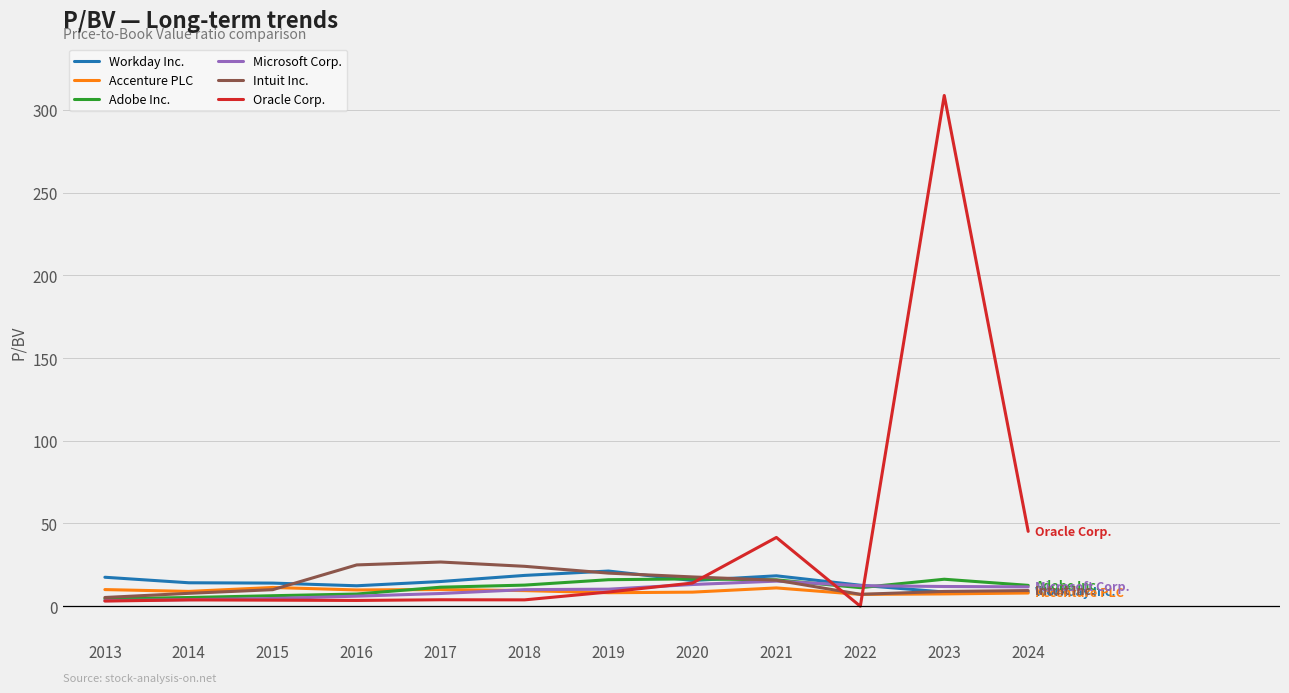

What is the difference between the maximum and minimum values in the Intuit Inc. series?

21.4